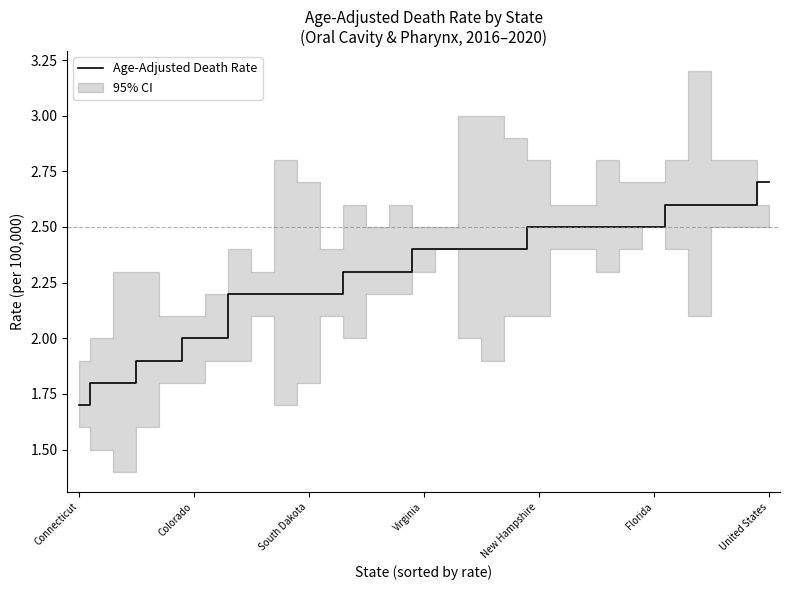

How many lines are shown in the chart?

1